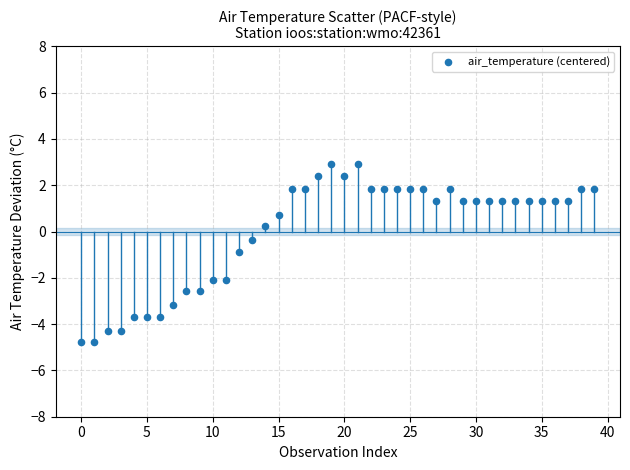

What is the range of Y values (max minus min)?

7.7